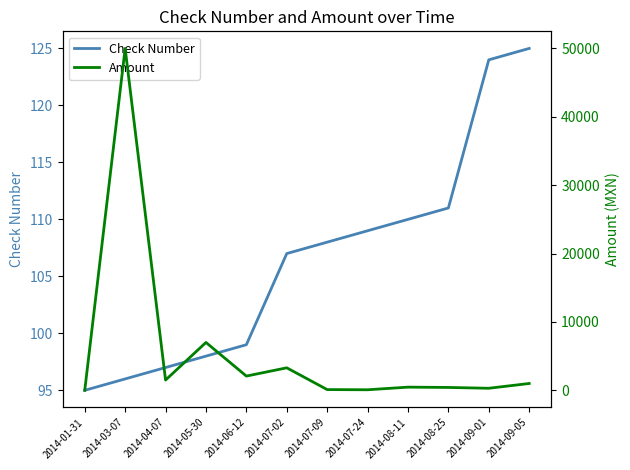

Is the value of Check Number at 2014-04-07 greater than the value of Amount at 2014-09-01?

No